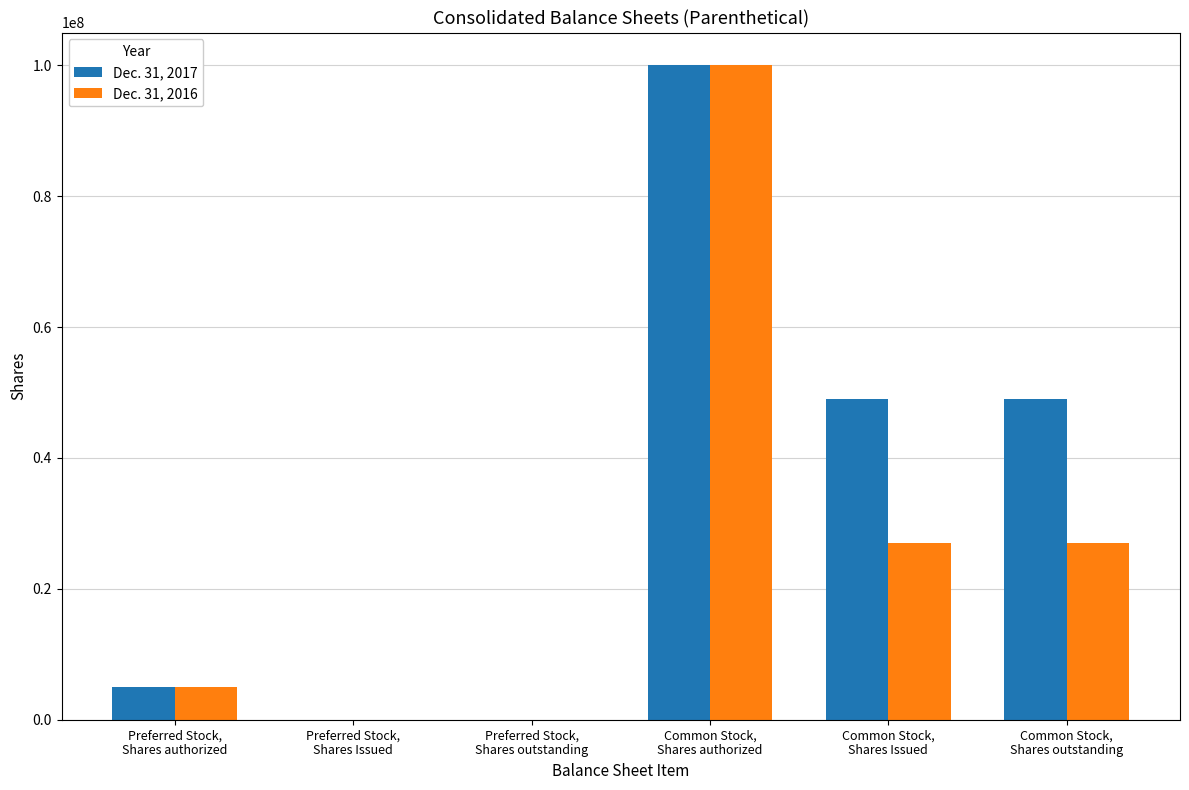

What is the maximum value shown in the chart?

100000000